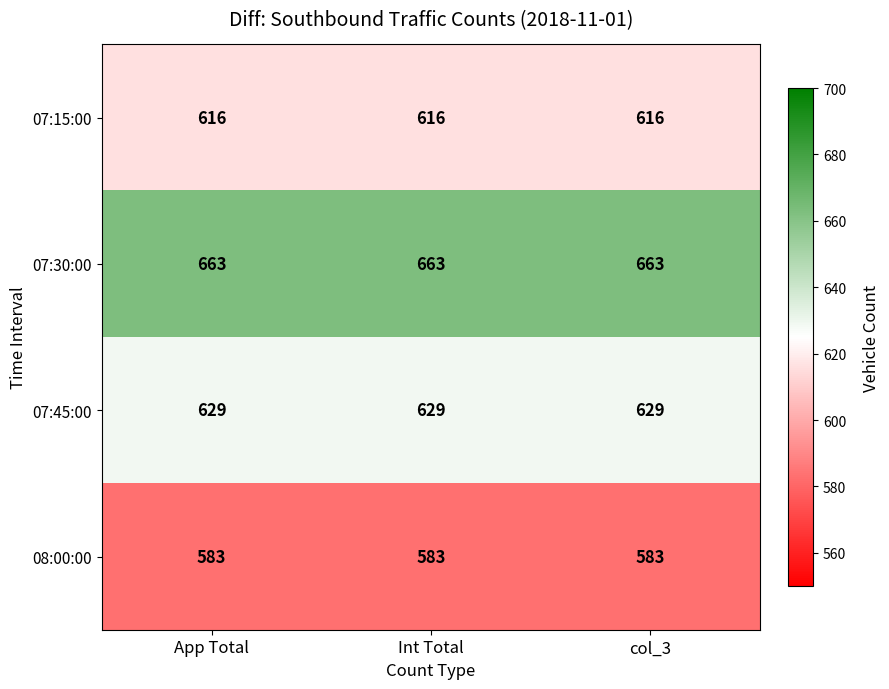

What is the spread (max minus min) of values at App Total?

80